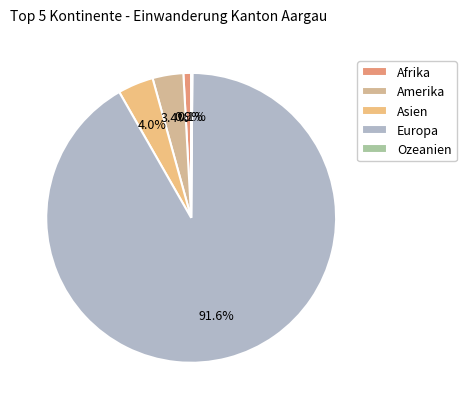

How many segments does this pie chart have?

5